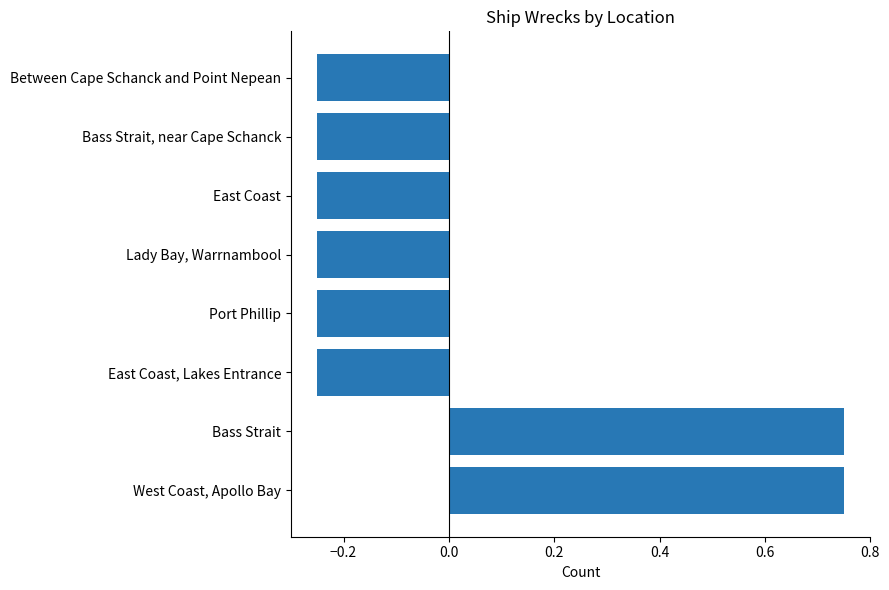

What is the difference between the second highest and minimum values?

1.0